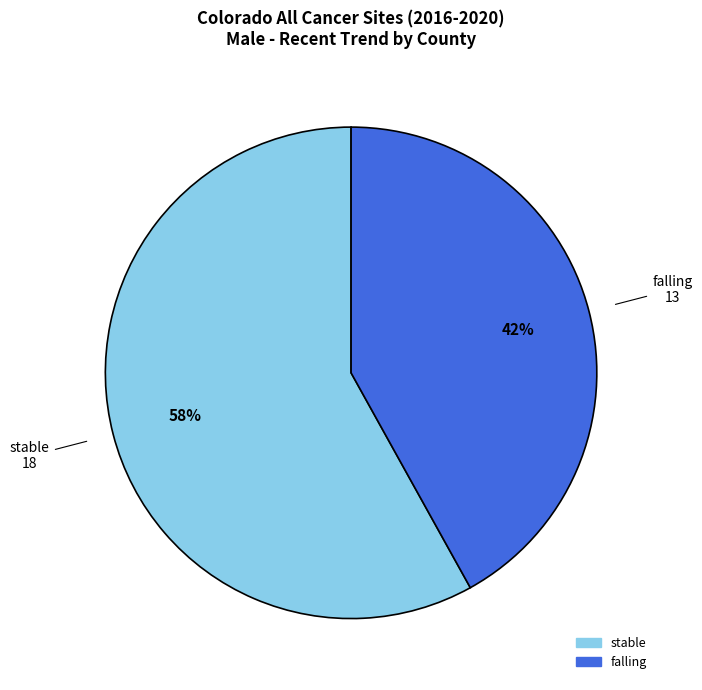

To the nearest percent, what is the difference between the largest and smallest slice percentages?

16%